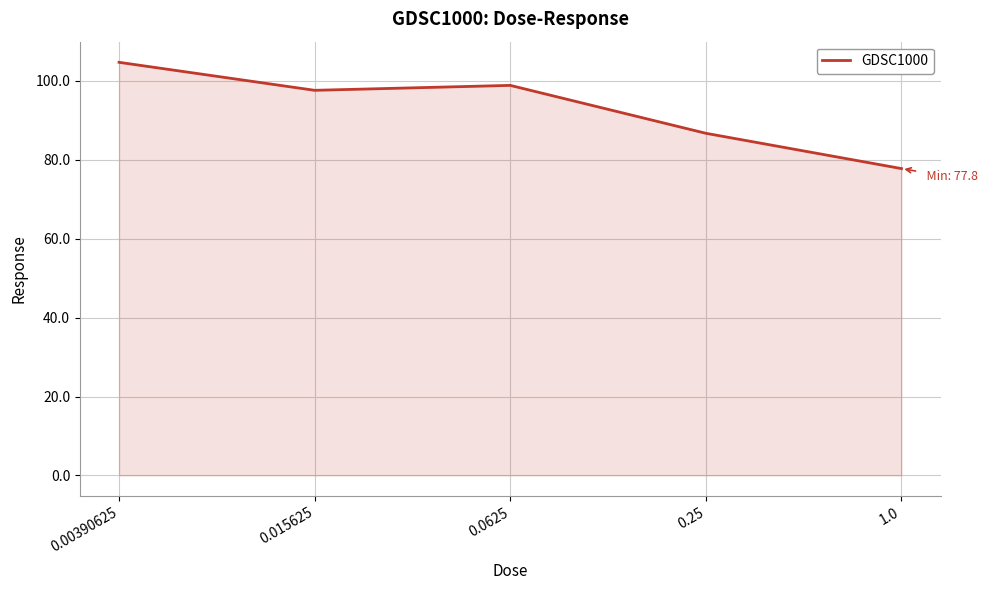

How many values are below 97?

2